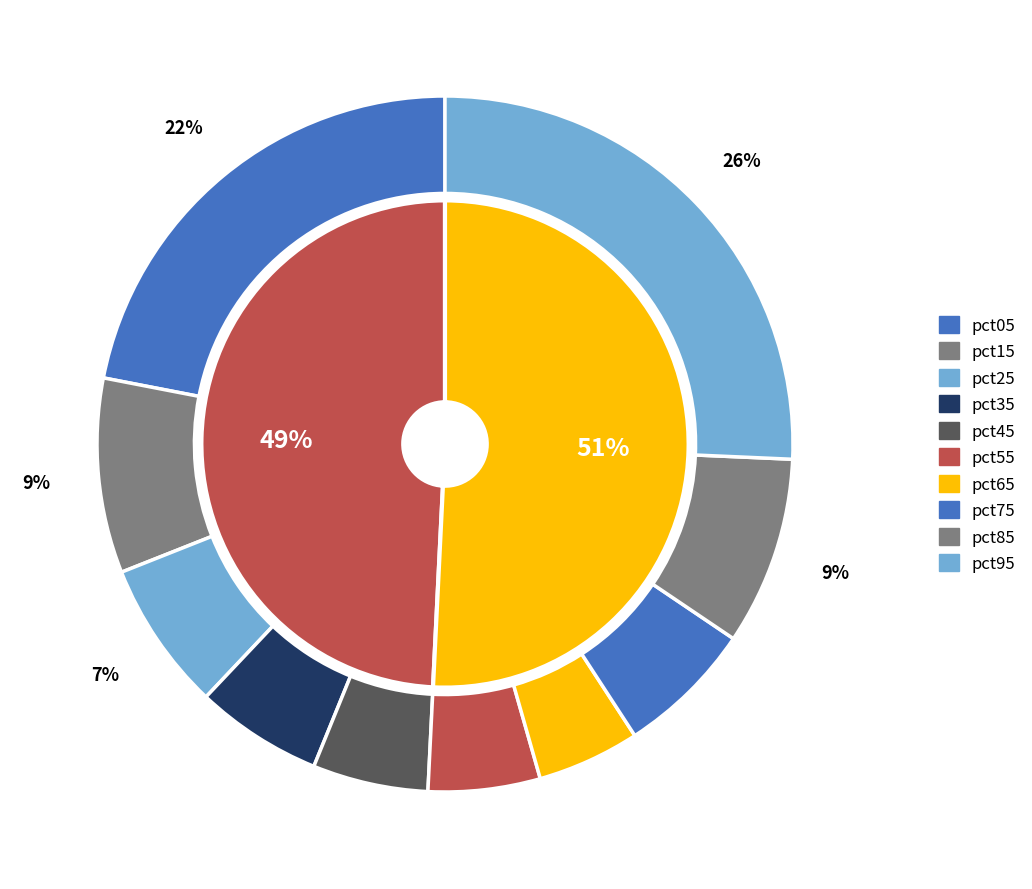

What is the ratio of the value at pct75 to the value at pct95?

0.2